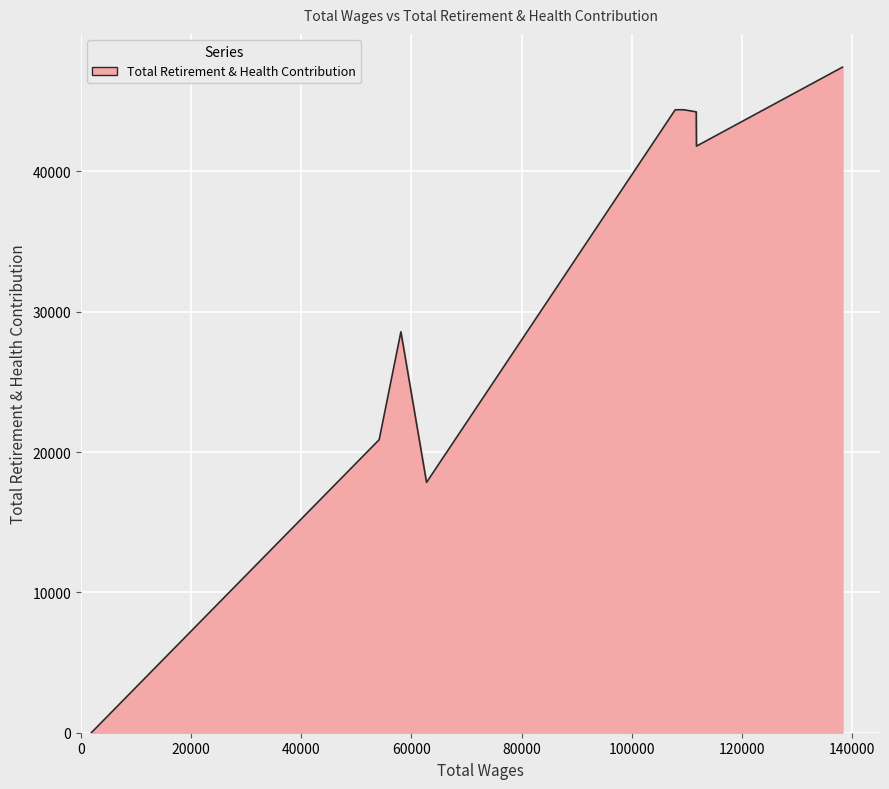

What is the greatest value displayed?

47430